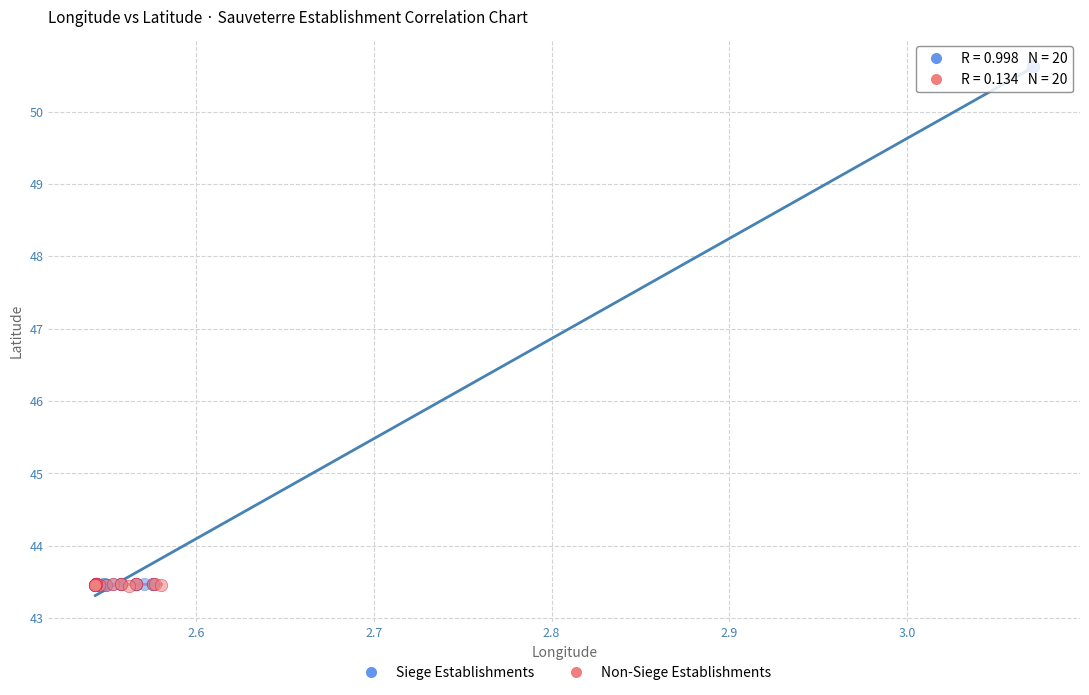

Which series has the largest Y range (max minus min)?

Siege Establishments